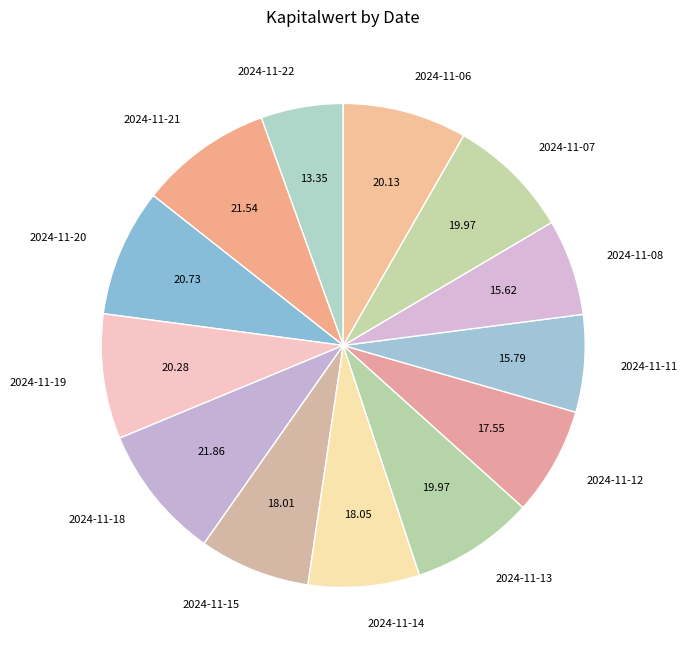

Does any single category account for the majority?

No